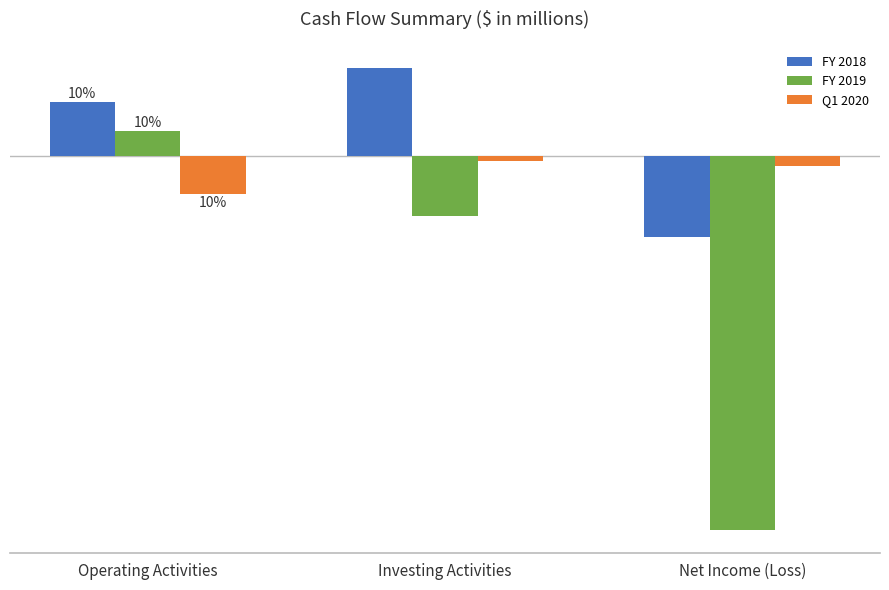

What position from the right is Investing Activities?

2